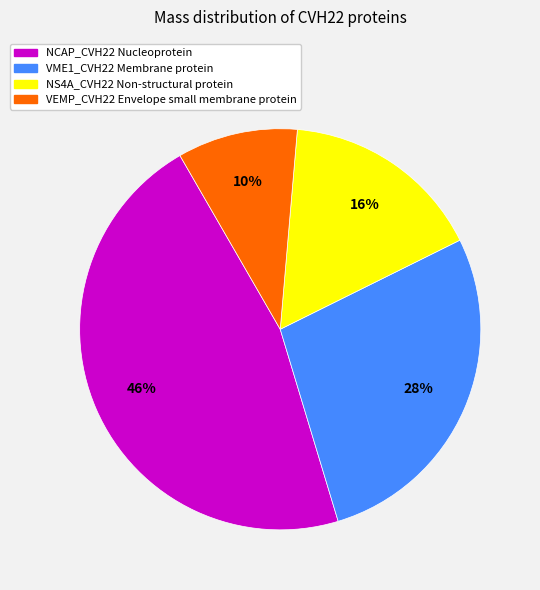

Combined, do VME1_CVH22 Membrane protein and NS4A_CVH22 Non-structural protein account for over 50%?

No